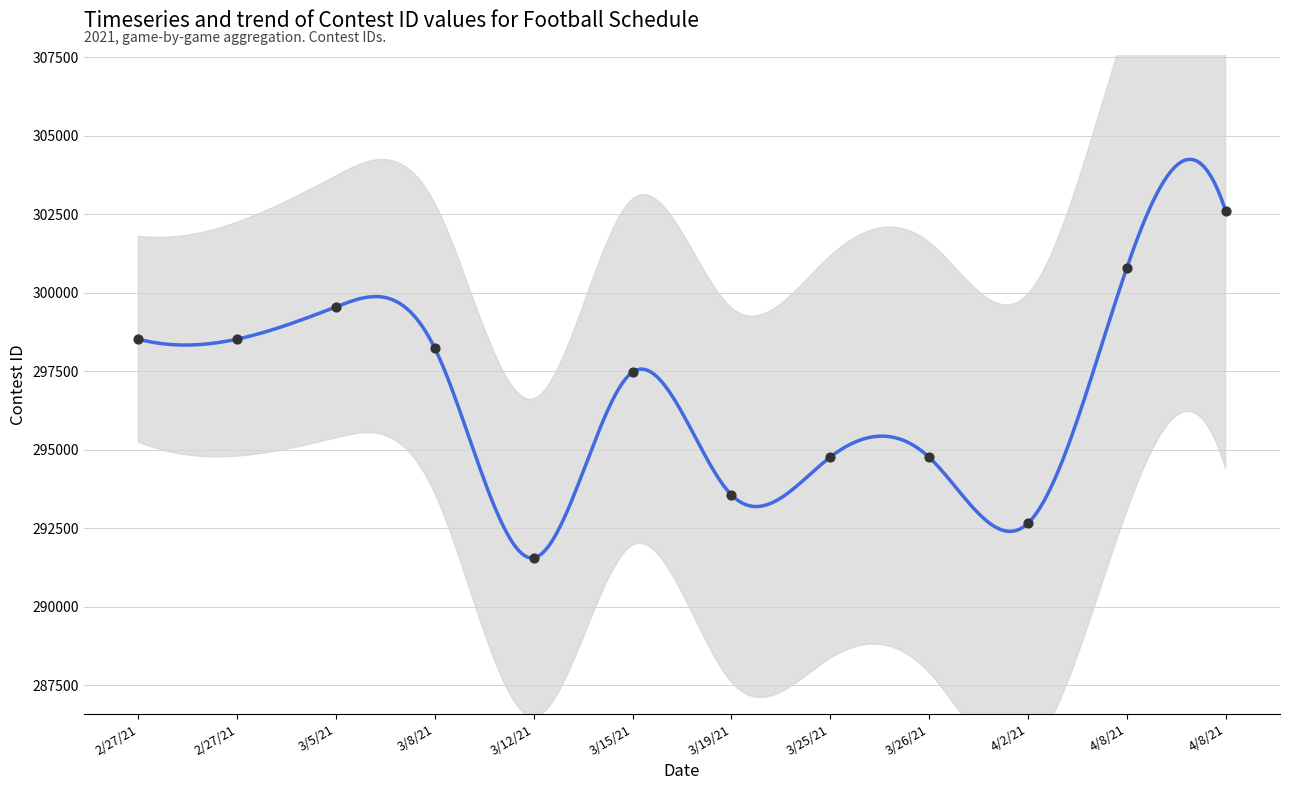

What is the change in value from 3/5/21 to 3/19/21?

-5984